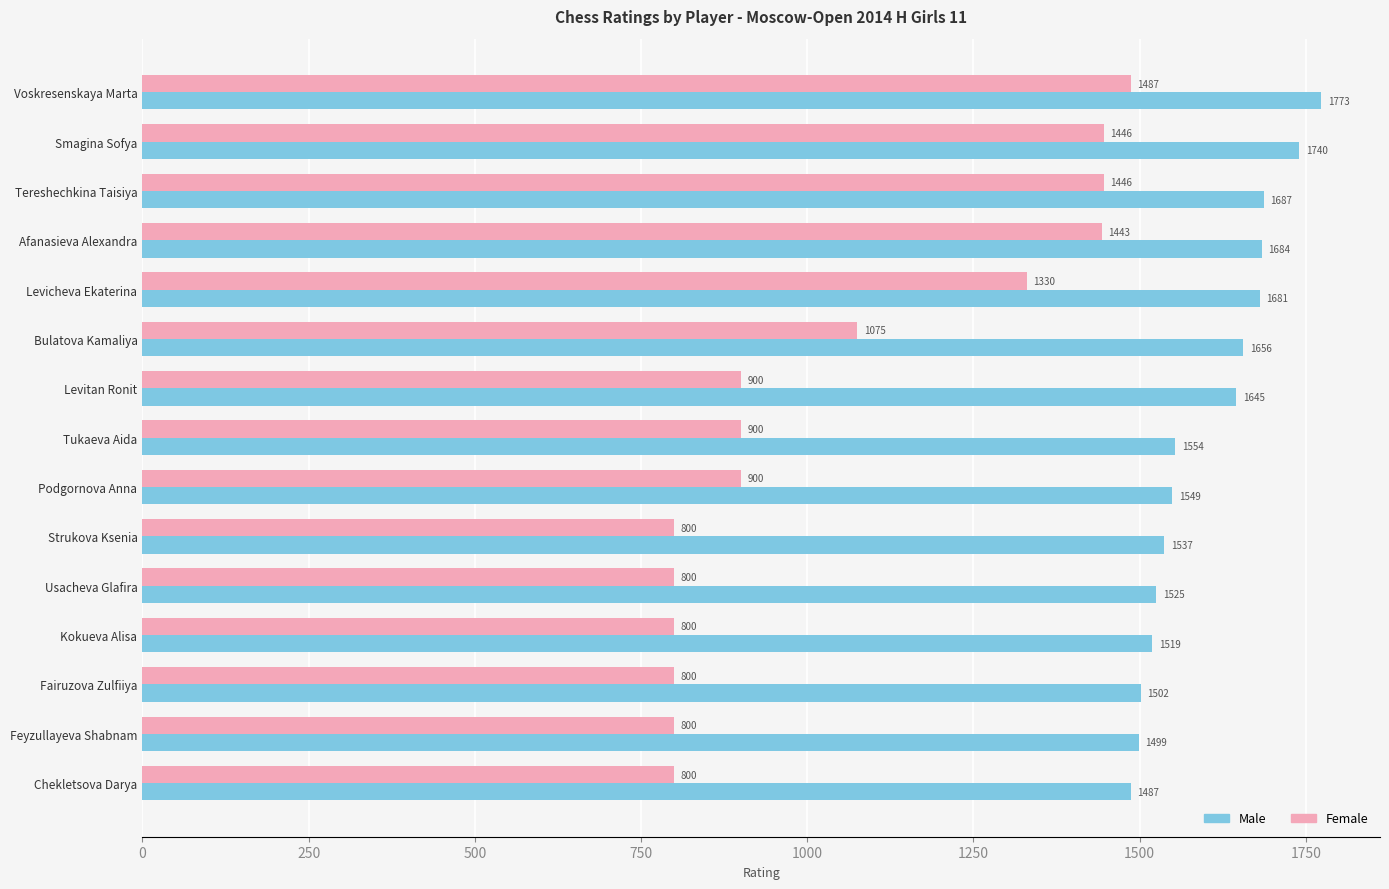

List the series in order of their overall mean, highest first.

Male, Female